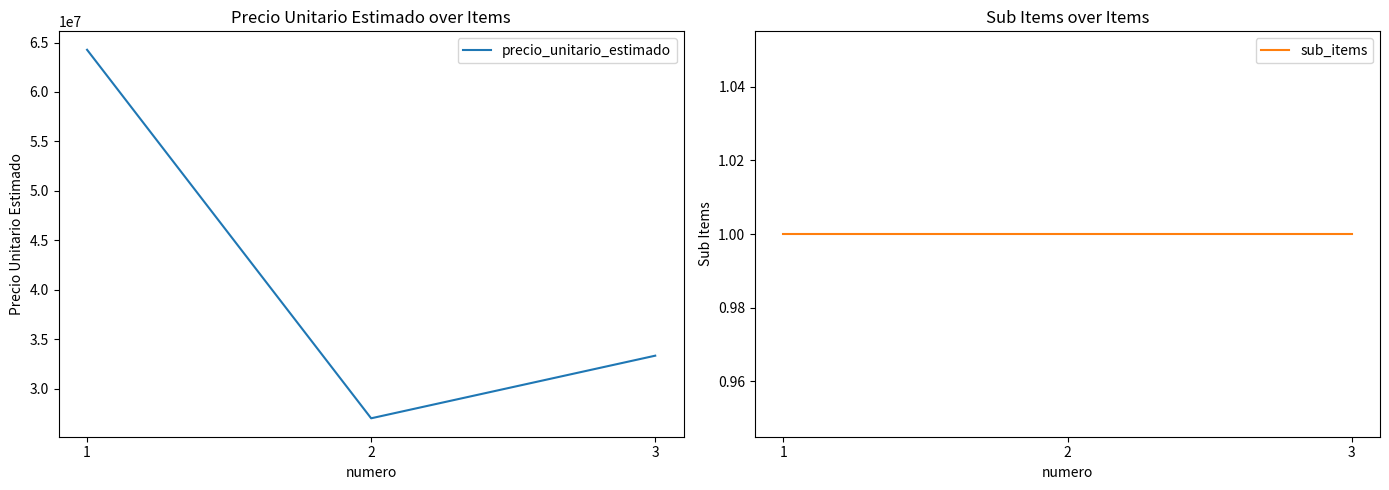

Which label corresponds to the largest value in the chart?

1